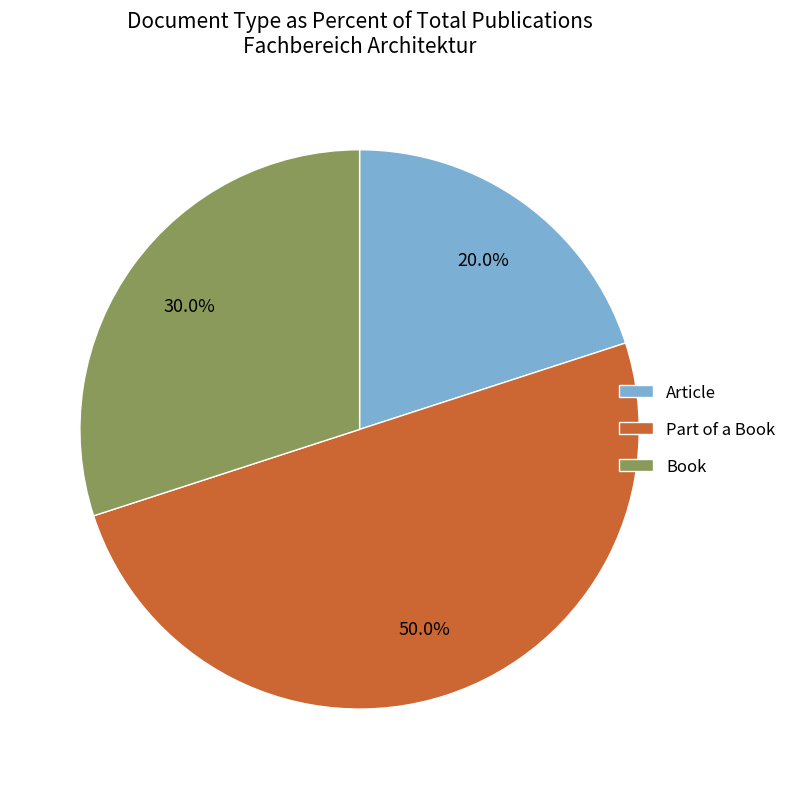

Is Book the majority of the pie?

No